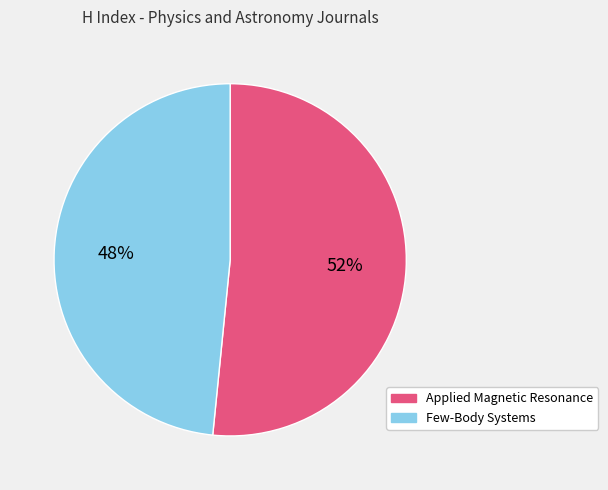

Count the number of slices in the pie.

2